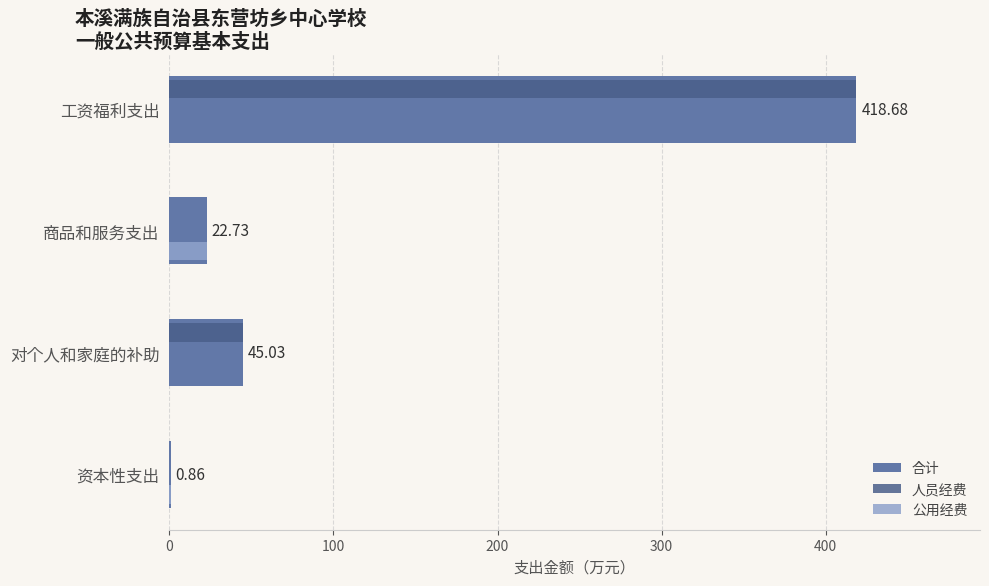

At which category is the sum across all series the highest?

工资福利支出